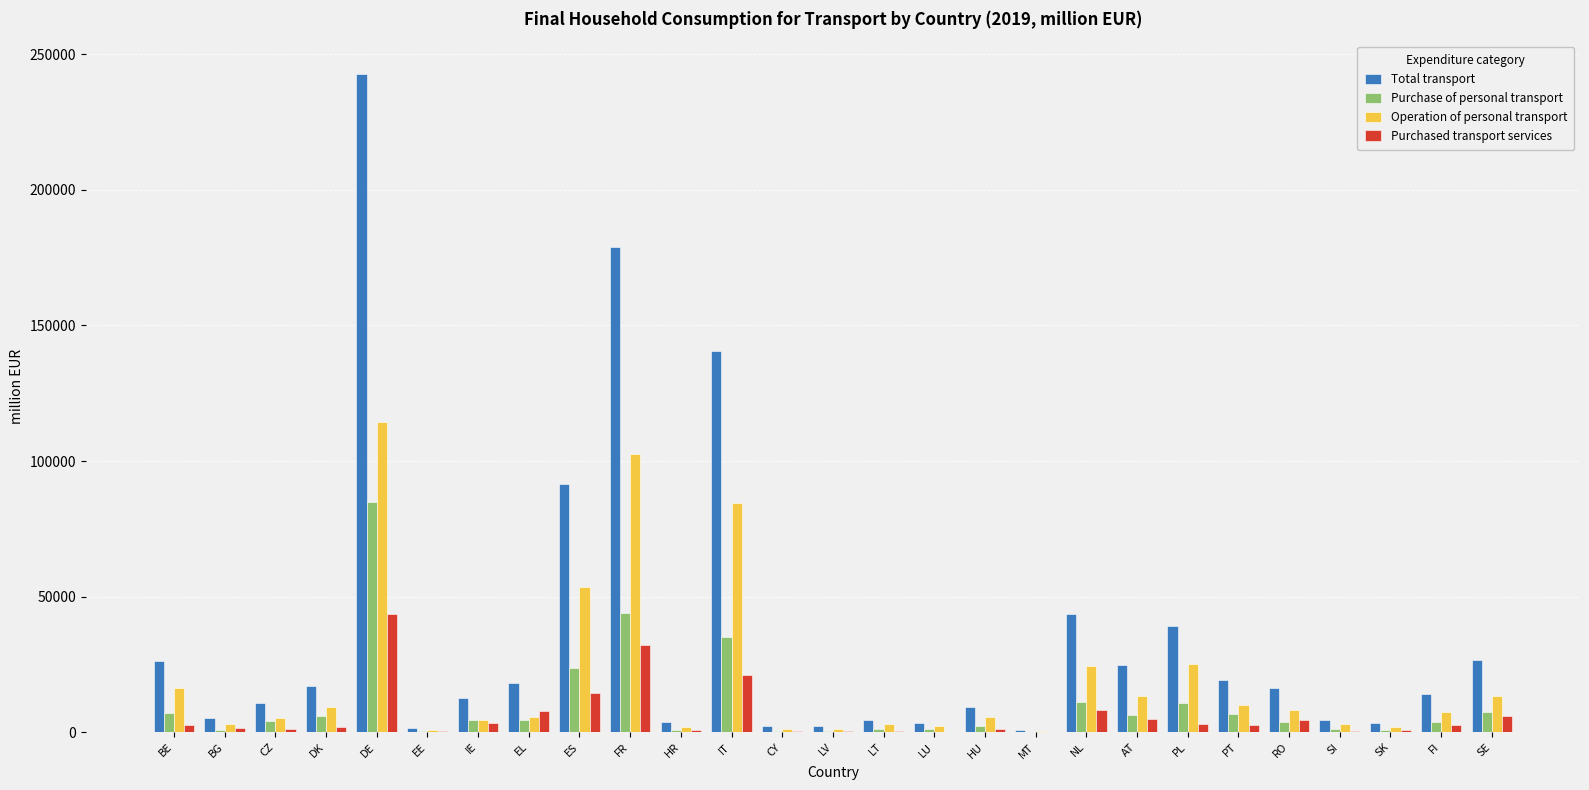

Is it true that Purchased transport services equals 14348.0 at ES?

True